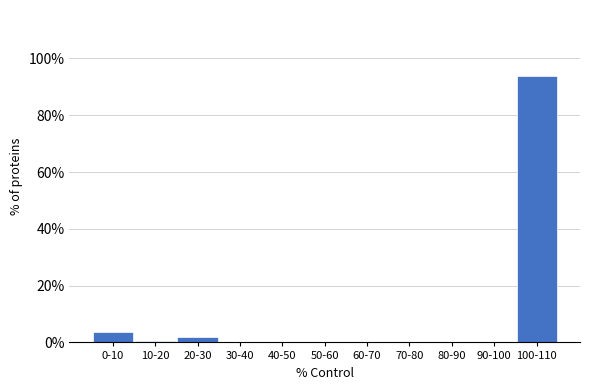

Reading left to right, extract all data points from this chart.

0-10=3.8	10-20=0.6	20-30=1.9	30-40=0.0	40-50=0.0	50-60=0.0	60-70=0.0	70-80=0.0	80-90=0.0	90-100=0.0	100-110=93.6